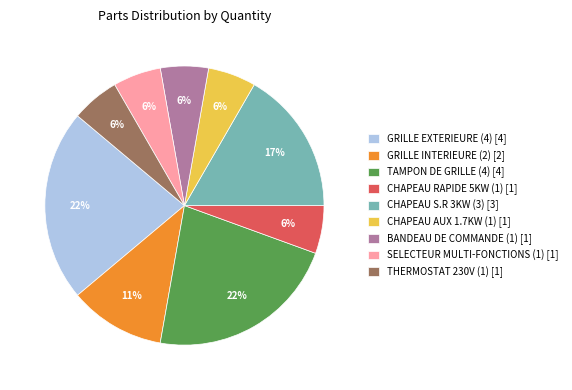

To the nearest percent, what is the average slice percentage?

11%